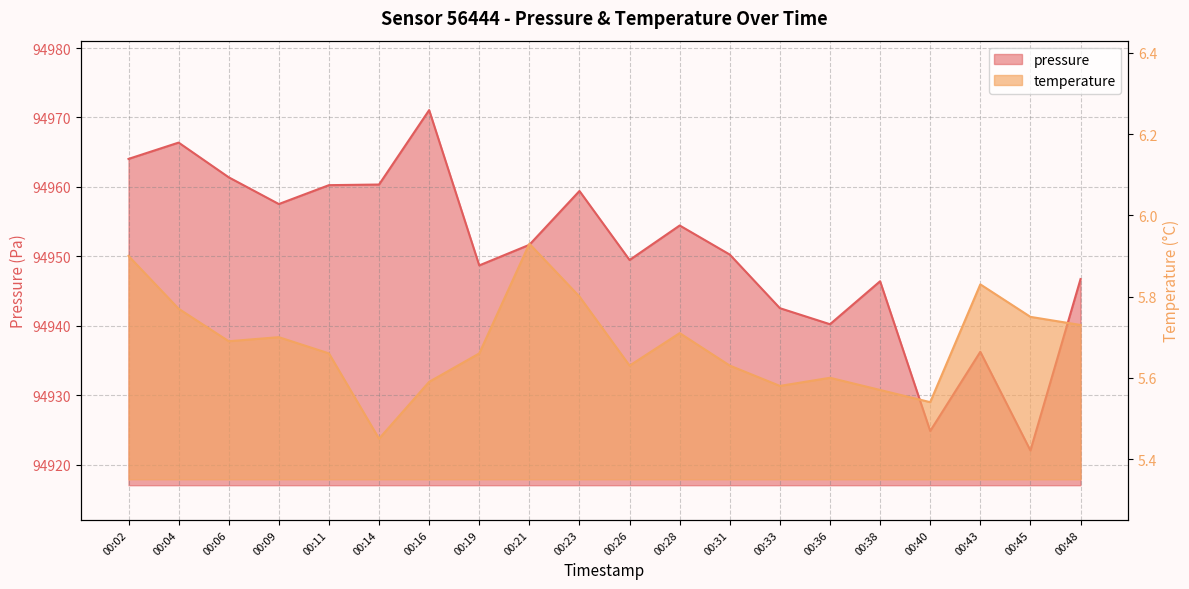

Reading right to left, list all the values displayed in this chart.

pressure: 94946.7	94922.0	94936.2	94924.8	94946.4	94940.2	94942.5	94950.2	94954.4	94949.5	94959.4	94951.7	94948.7	94971.1	94960.3	94960.2	94957.5	94961.4	94966.4	94964.0
temperature: 5.7	5.8	5.8	5.5	5.6	5.6	5.6	5.6	5.7	5.6	5.8	5.9	5.7	5.6	5.5	5.7	5.7	5.7	5.8	5.9